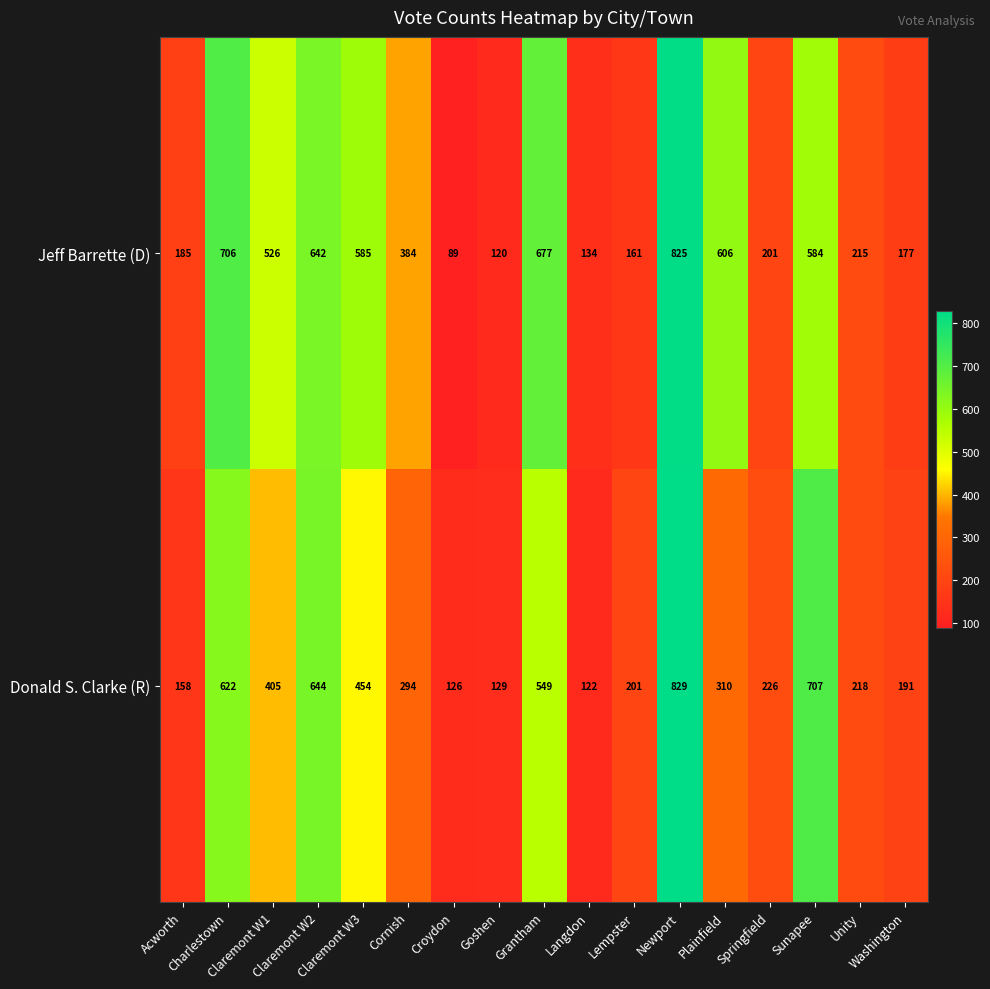

What is the difference between the highest and lowest values at Unity?

3